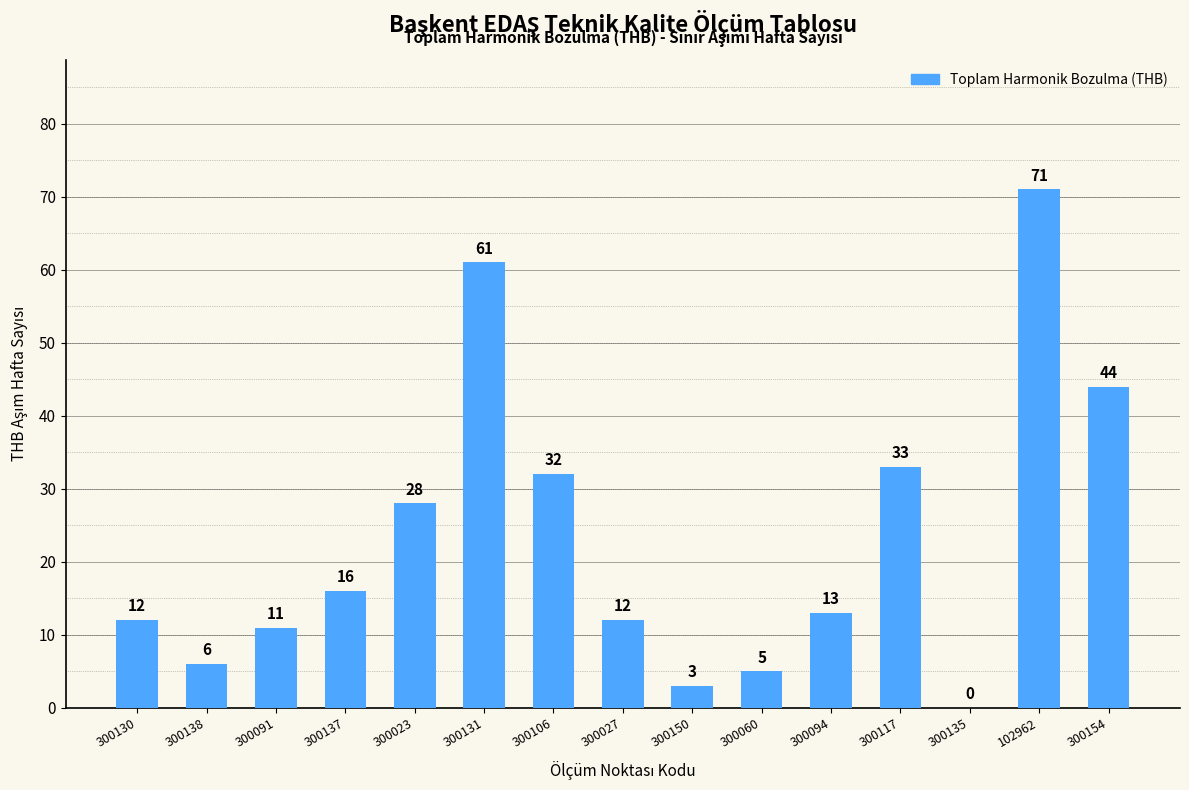

What is the approximate value at 300131, to the nearest 5?

60